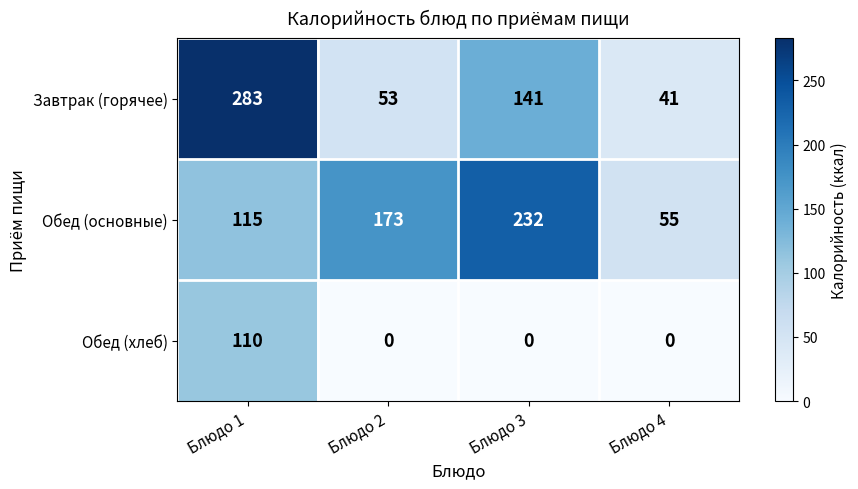

How many categories are shown in the chart?

4